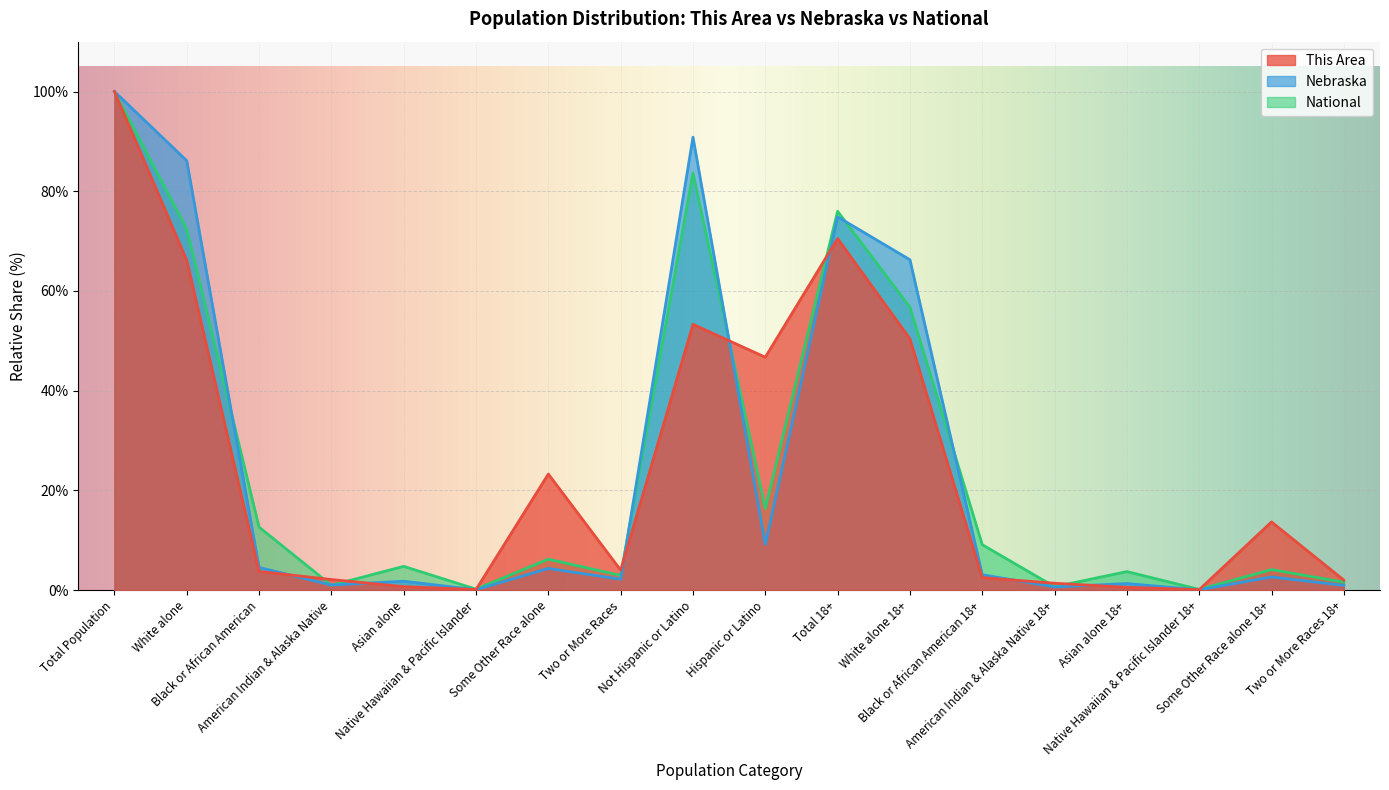

What is the value of the Nebraska point at the 7th from the left?

4.3